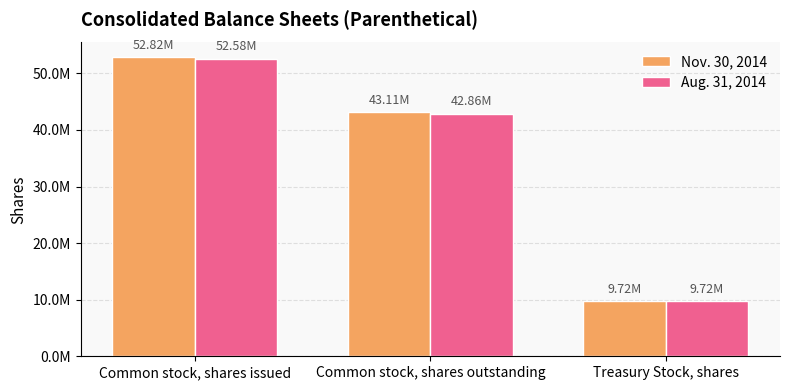

Which series changed the most between Common stock, shares issued and Treasury Stock, shares?

Nov. 30, 2014